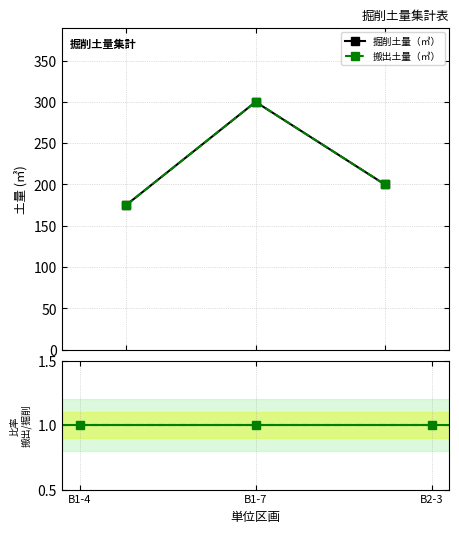

Reading left to right, extract all data points from this chart.

掘削土量（㎥）: B1-4=175.3	B1-7=300.0	B2-3=200.0
搬出土量（㎥）: B1-4=175.3	B1-7=300.0	B2-3=200.0
搬出土量（㎥） / 掘削土量（㎥）: B1-4=1.0	B1-7=1.0	B2-3=1.0